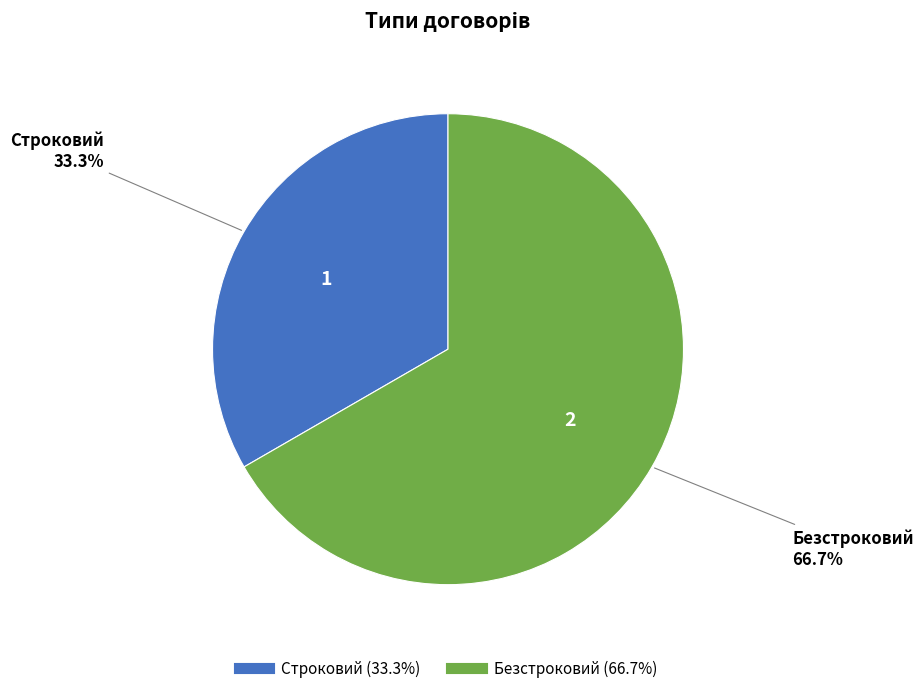

Rank the categories by value from lowest to highest.

Строковий, Безстроковий